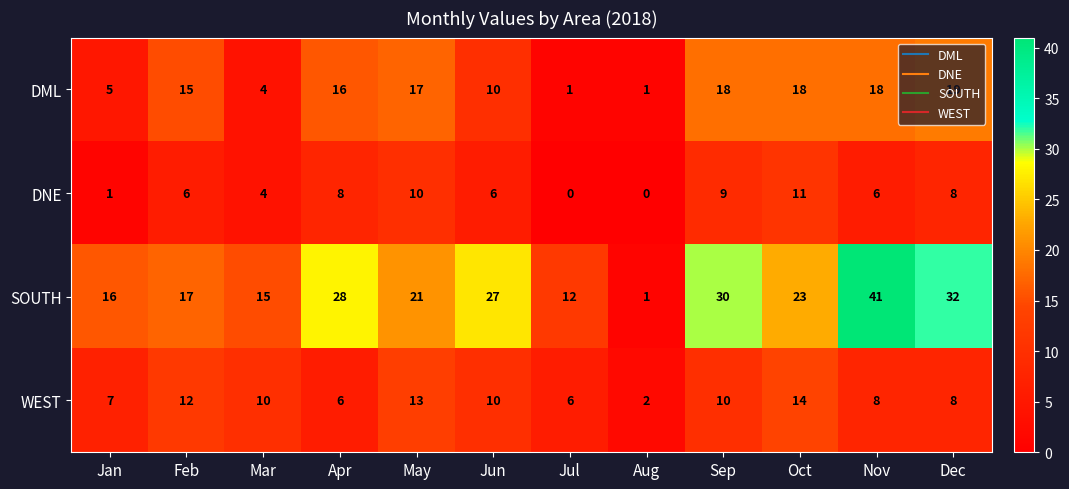

What is the greatest value displayed?

41